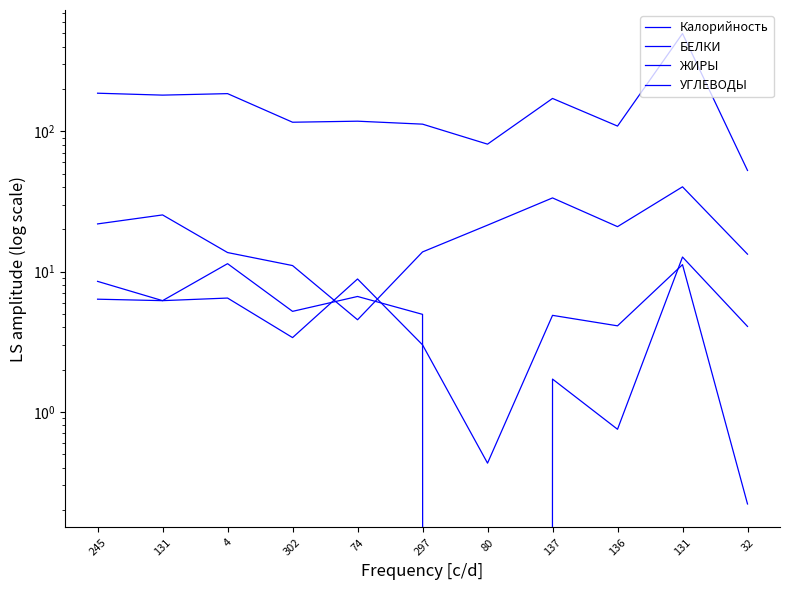

How many lines are shown in the chart?

4